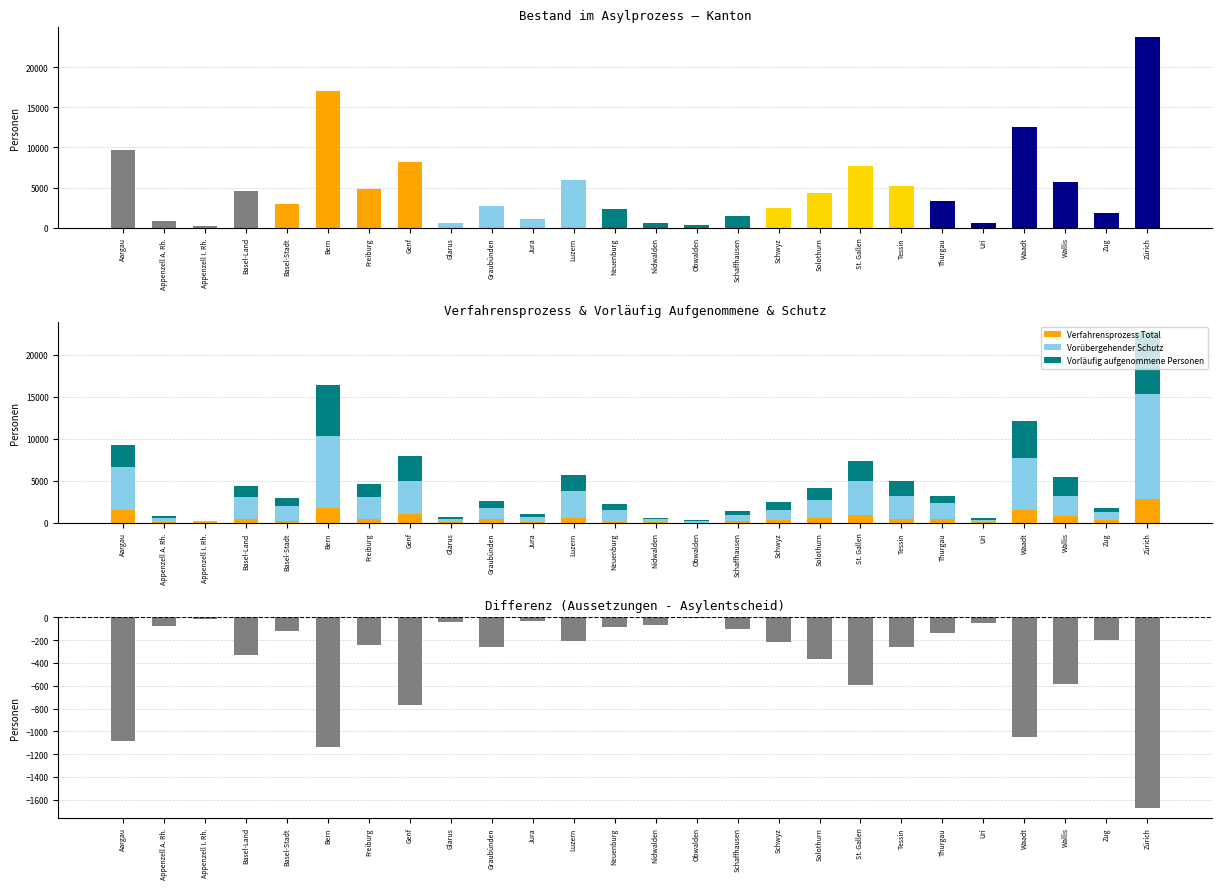

Reading left to right, what are all the values shown in this chart?

Total Personen: 9654	785	239	4592	2994	17018	4775	8222	631	2722	1109	5899	2325	598	349	1410	2479	4269	7630	5192	3366	583	12596	5687	1796	23772
Verfahrensprozess Total: 1464	123	34	490	185	1709	491	1058	68	441	69	513	116	95	13	165	335	498	902	482	385	99	1510	787	309	2785
Vorübergehender Schutz: 5119	388	128	2539	1847	8567	2564	3879	312	1342	582	3241	1337	295	209	718	1181	2204	4074	2687	1978	264	6155	2430	932	12485
Vorläufig aufgenommene Personen: 2681	256	69	1382	850	6157	1517	2975	239	847	402	1913	793	186	119	469	908	1393	2327	1813	834	201	4449	2272	496	7431
Differenz (Aussetzungen - Asylentscheid): -1082	-75	-18	-328	-118	-1136	-241	-768	-45	-257	-35	-207	-89	-65	-4	-98	-220	-365	-591	-260	-138	-50	-1046	-587	-202	-1673